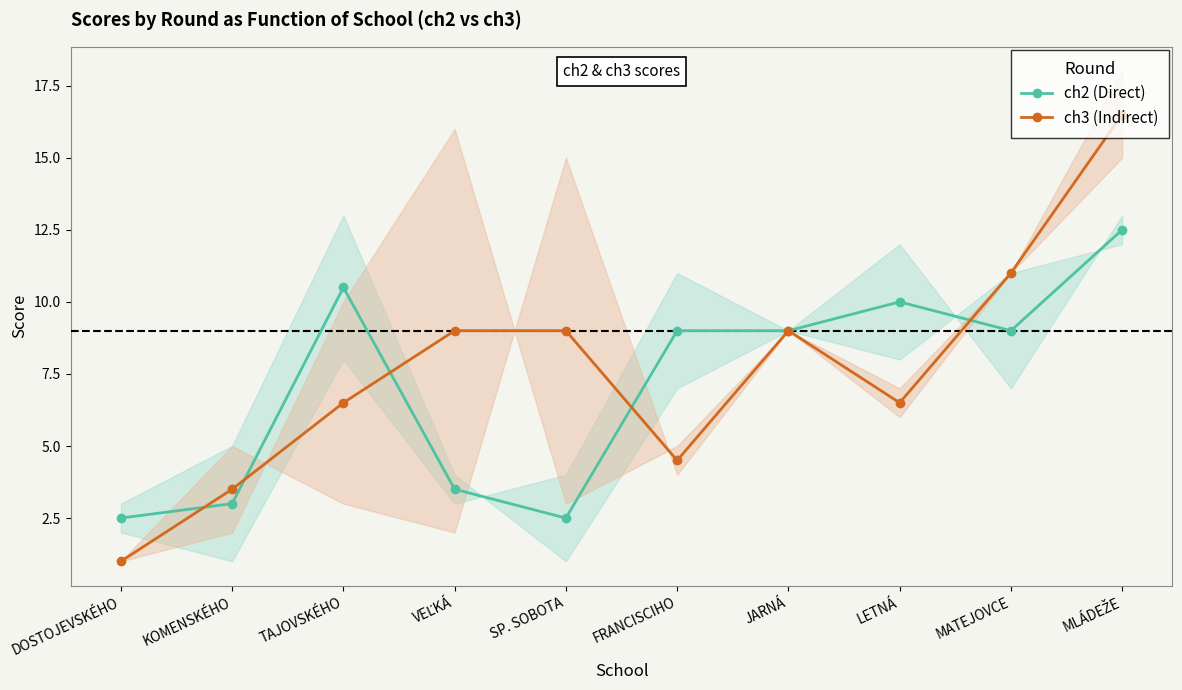

Reading left to right, transcribe all the data shown in this chart.

ch2 (Direct): DOSTOJEVSKÉHO=2.5	KOMENSKÉHO=3.0	TAJOVSKÉHO=10.5	VEĽKÁ=3.5	SP. SOBOTA=2.5	FRANCISCIHO=9.0	JARNÁ=9.0	LETNÁ=10.0	MATEJOVCE=9.0	MLÁDEŽE=12.5
ch3 (Indirect): DOSTOJEVSKÉHO=1.0	KOMENSKÉHO=3.5	TAJOVSKÉHO=6.5	VEĽKÁ=9.0	SP. SOBOTA=9.0	FRANCISCIHO=4.5	JARNÁ=9.0	LETNÁ=6.5	MATEJOVCE=11.0	MLÁDEŽE=16.5